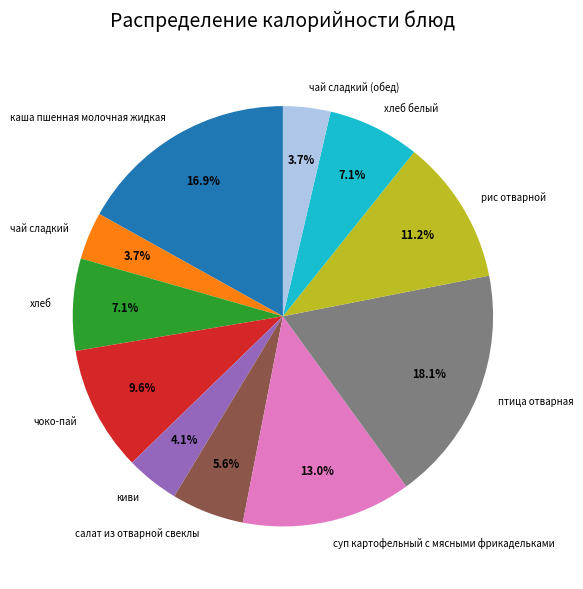

What is the ratio of the value at суп картофельный с мясными фрикадельками to the value at киви?

3.2